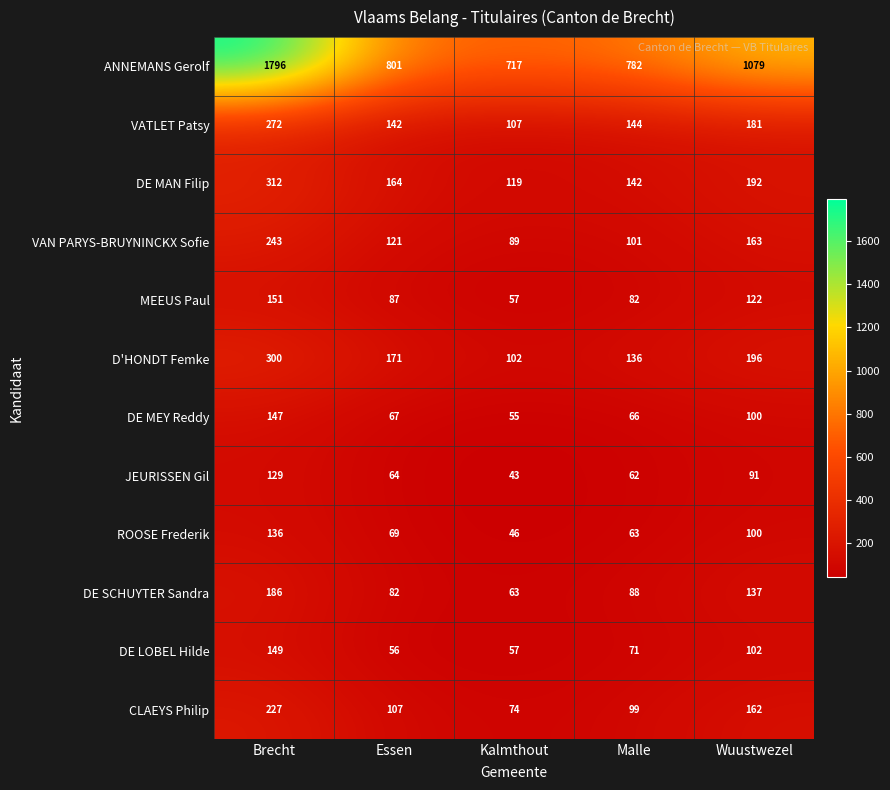

Rank the series by their maximum value, from highest to lowest.

ANNEMANS Gerolf, DE MAN Filip, D'HONDT Femke, VATLET Patsy, VAN PARYS-BRUYNINCKX Sofie, CLAEYS Philip, DE SCHUYTER Sandra, MEEUS Paul, DE LOBEL Hilde, DE MEY Reddy, ROOSE Frederik, JEURISSEN Gil